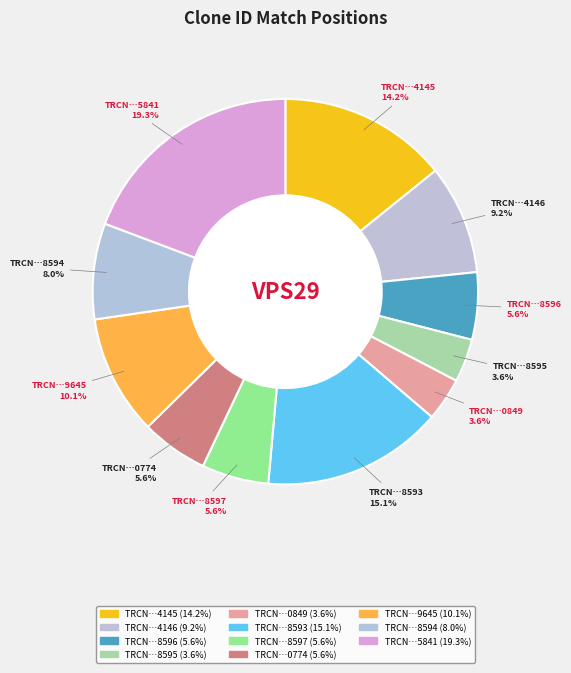

Is there a majority slice in this chart?

No